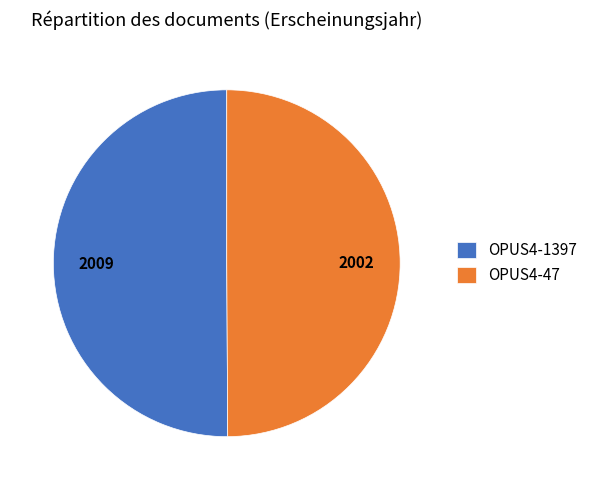

Approximately how many times larger is the value at OPUS4-1397 compared to OPUS4-47?

1.0